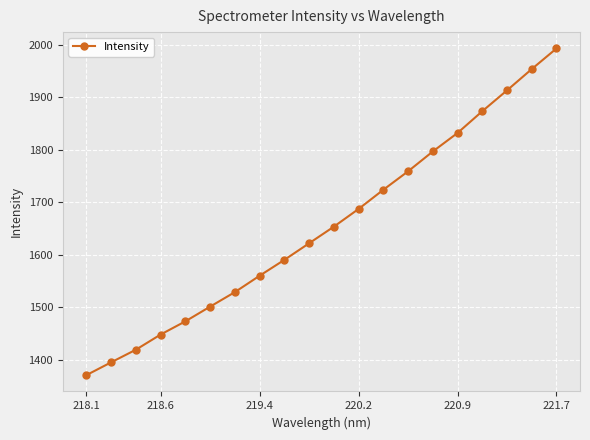

Count the number of data series in this chart.

1